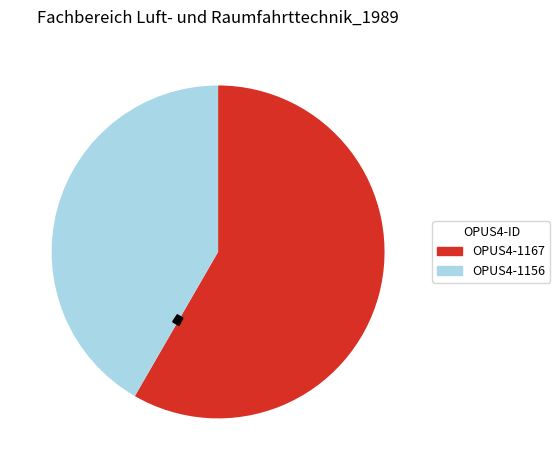

Combined, do OPUS4-1156 and OPUS4-1167 account for over 50%?

Yes